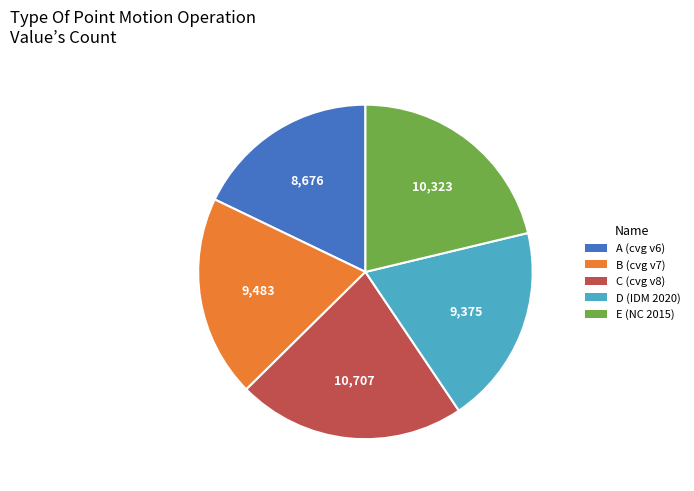

Does any single category account for the majority?

No